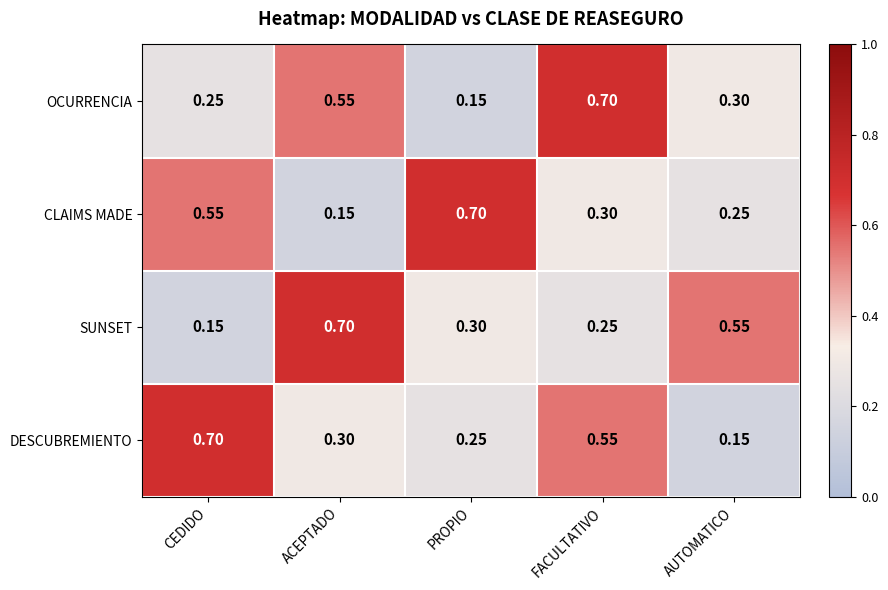

Rank the series at PROPIO from highest to lowest value.

CLAIMS MADE, SUNSET, DESCUBREMIENTO, OCURRENCIA